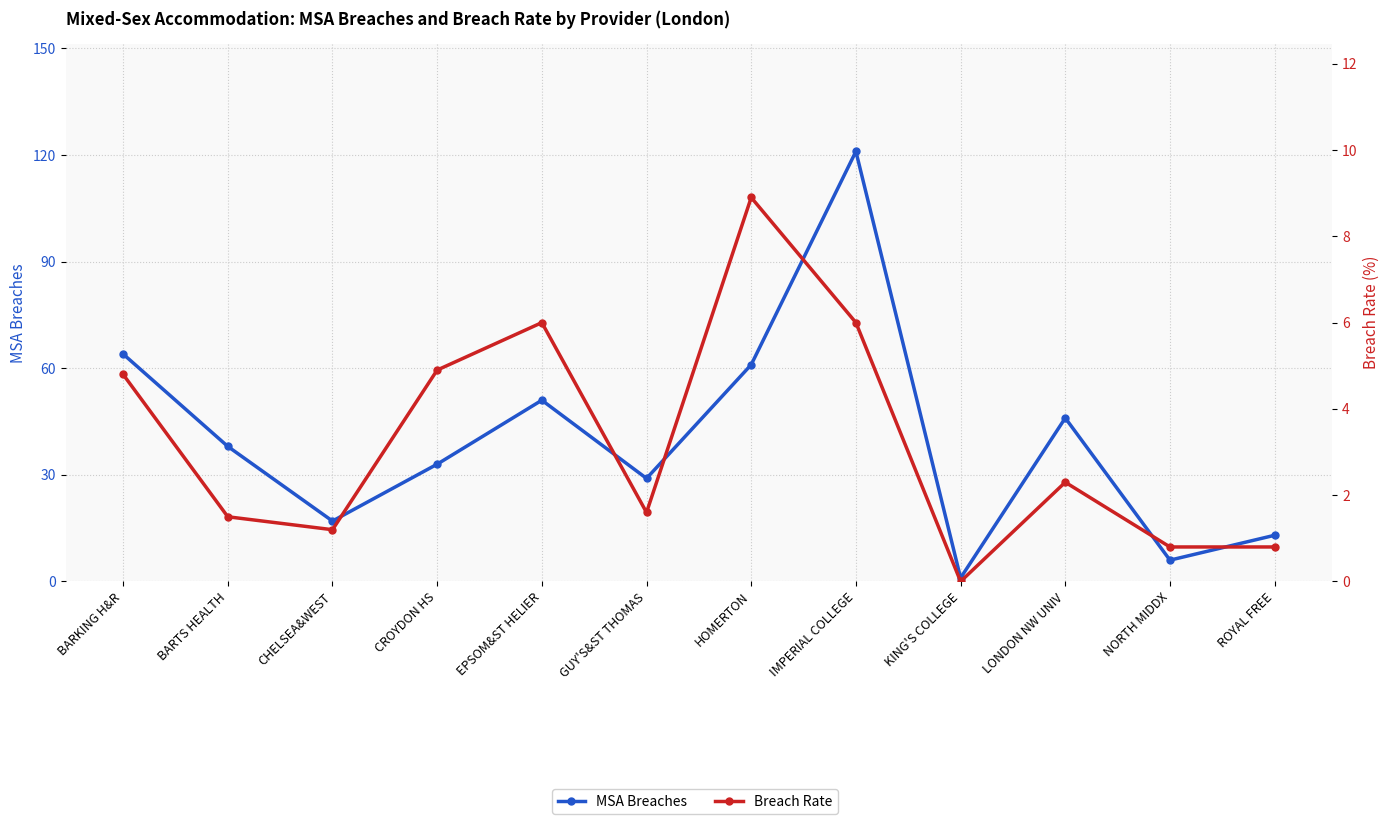

At which label does MSA Breaches first exceed 38?

BARKING H&R